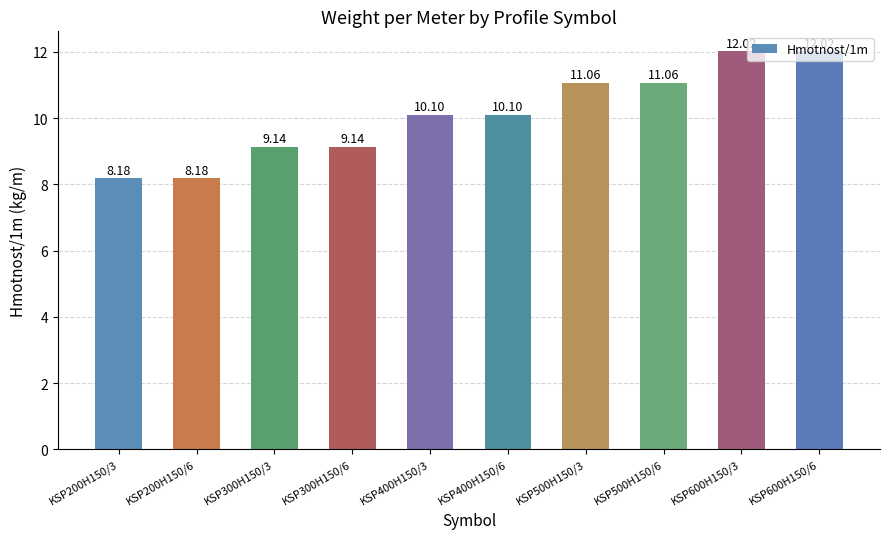

What is the greatest value displayed?

12.0